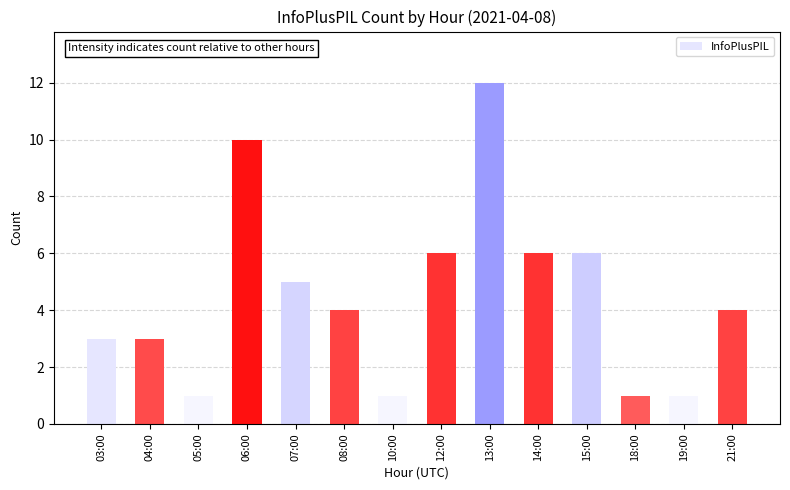

Between 04:00 and 05:00, which is larger?

04:00